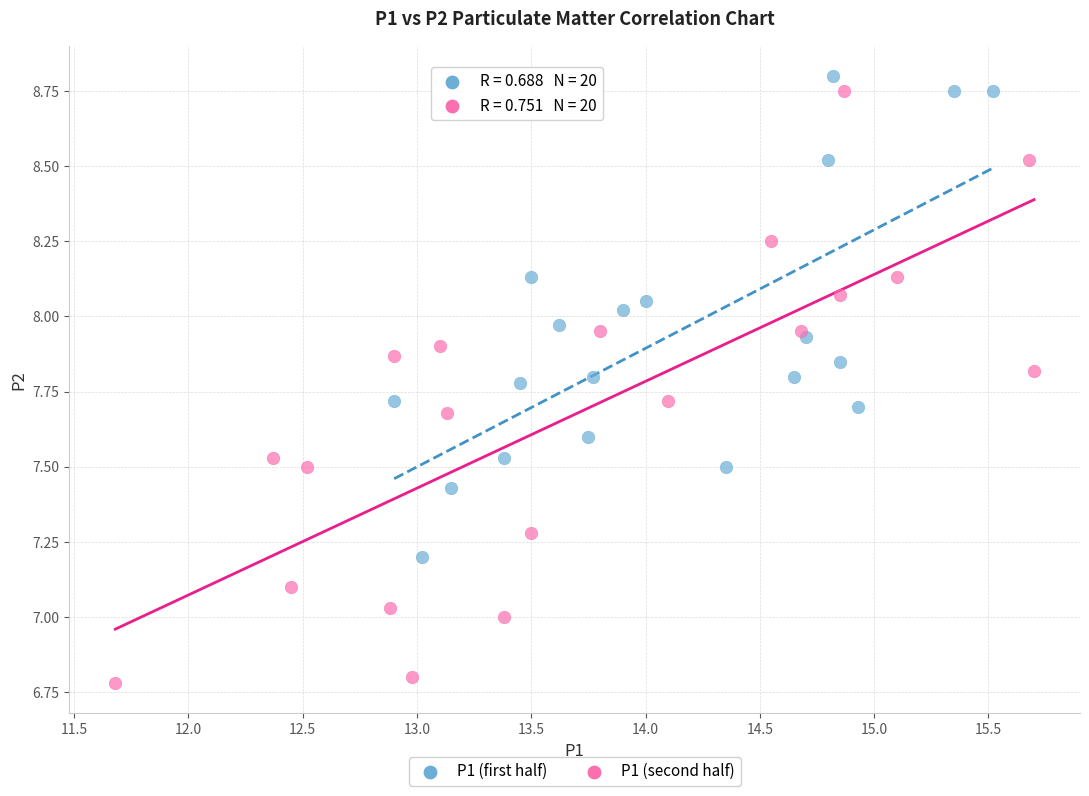

Which series contains the lowest Y value?

P1 (second half)